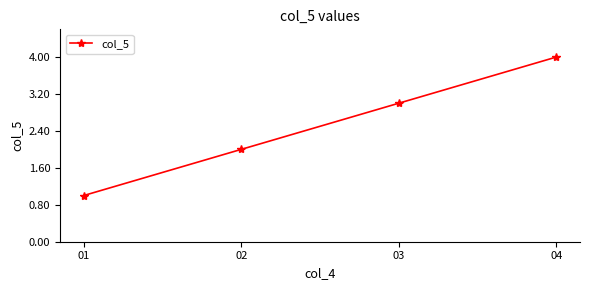

How many categories are shown in the chart?

4